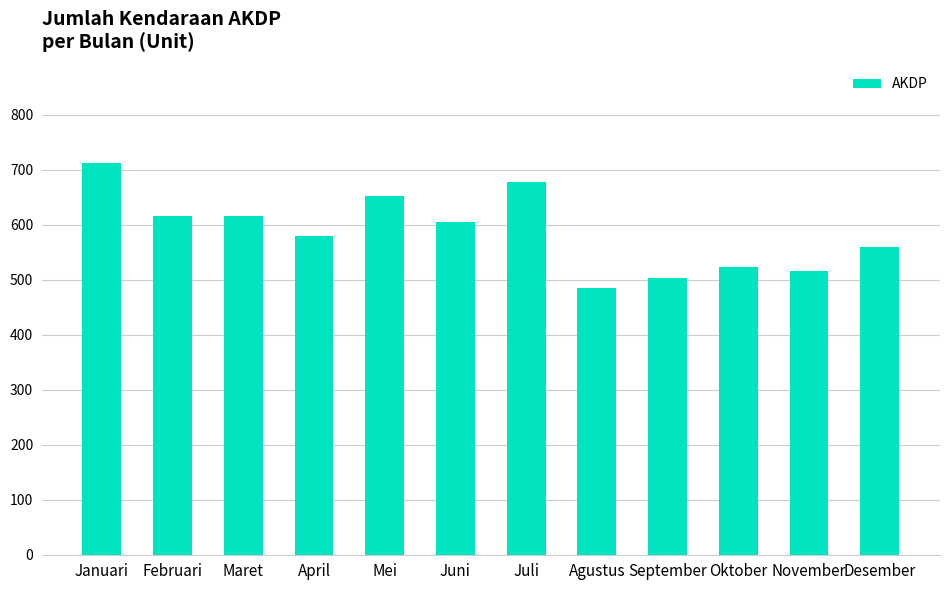

What is the average value?

587